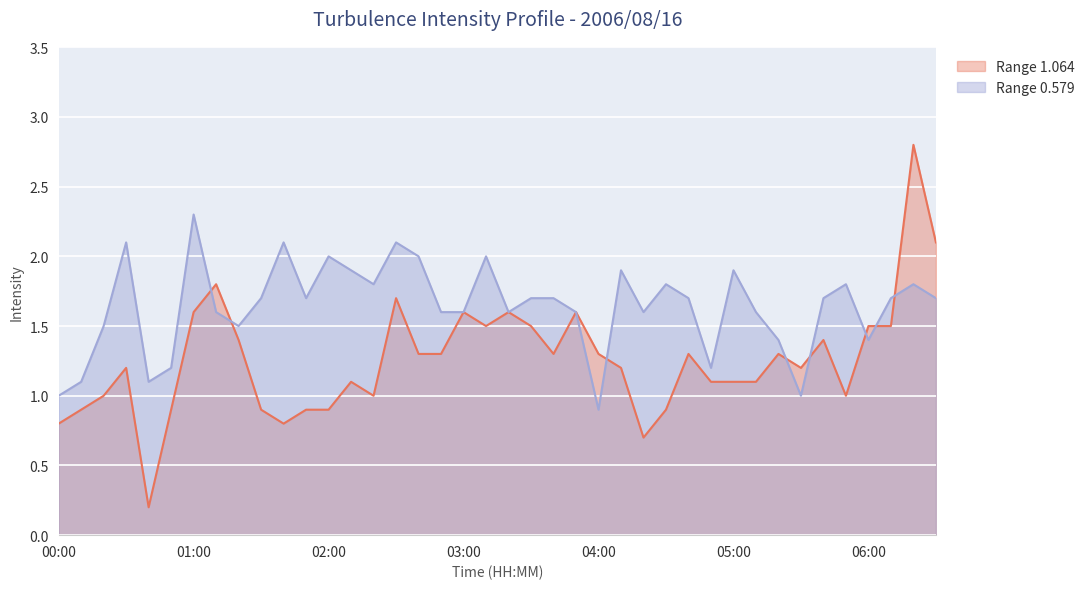

Rank the categories by Range 0.579 value from lowest to highest.

04:00, 00:00, 05:30, 00:10, 00:40, 00:50, 04:50, 05:20, 06:00, 00:20, 01:20, 01:10, 02:50, 03:00, 03:20, 03:50, 04:20, 05:10, 01:30, 01:50, 03:30, 03:40, 04:40, 05:40, 06:10, 06:30, 02:20, 04:30, 05:50, 06:20, 02:10, 04:10, 05:00, 02:00, 02:40, 03:10, 00:30, 01:40, 02:30, 01:00